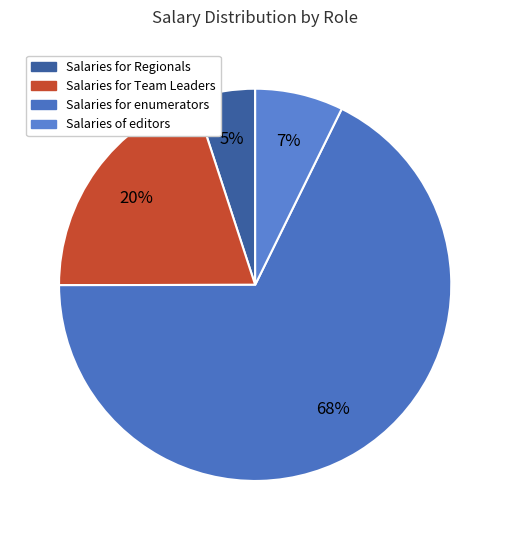

Count the number of slices in the pie.

4